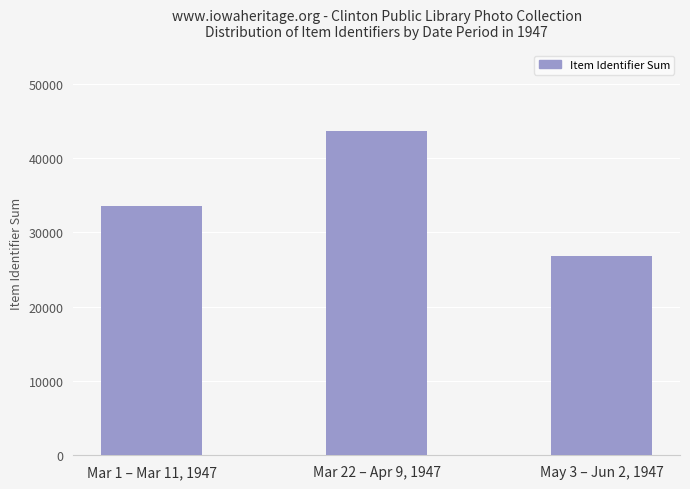

Count the values in the range 26874 to 43625.

3